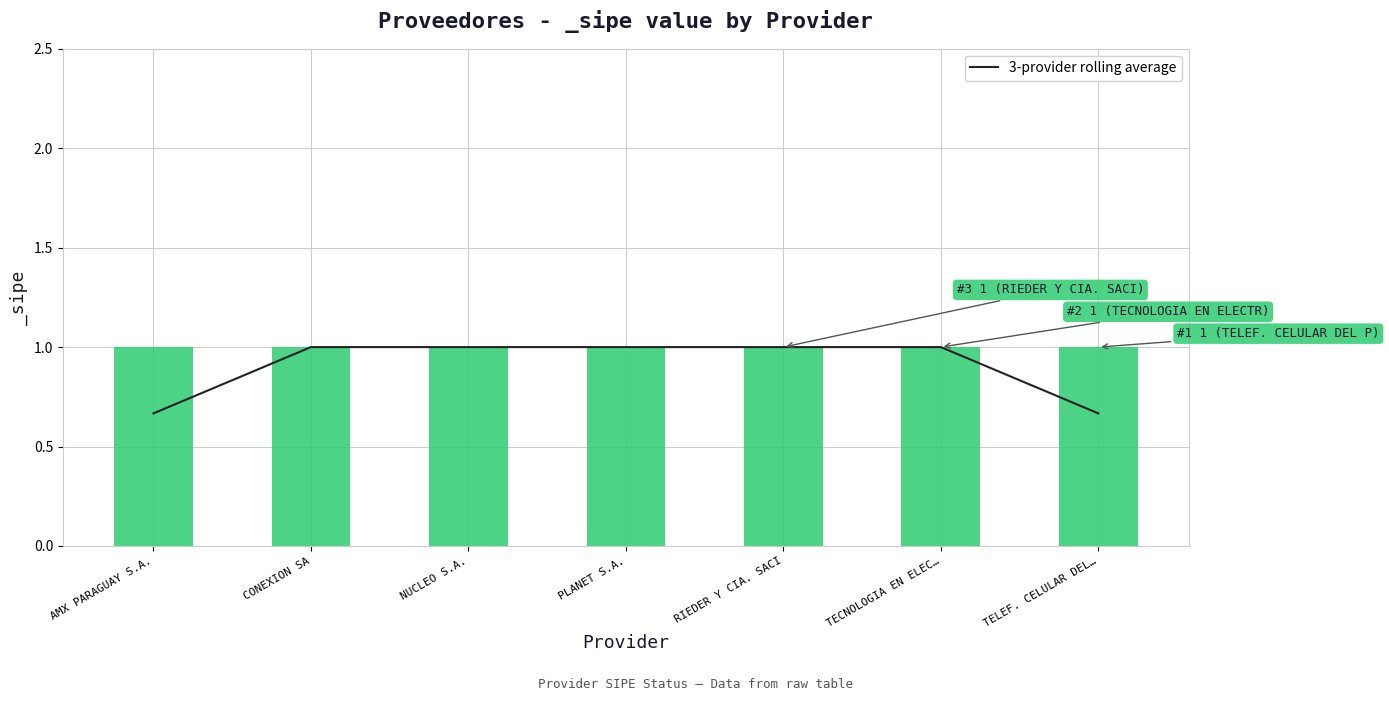

What is the change in value from AMX PARAGUAY S.A. to NUCLEO S.A.?

+0.3